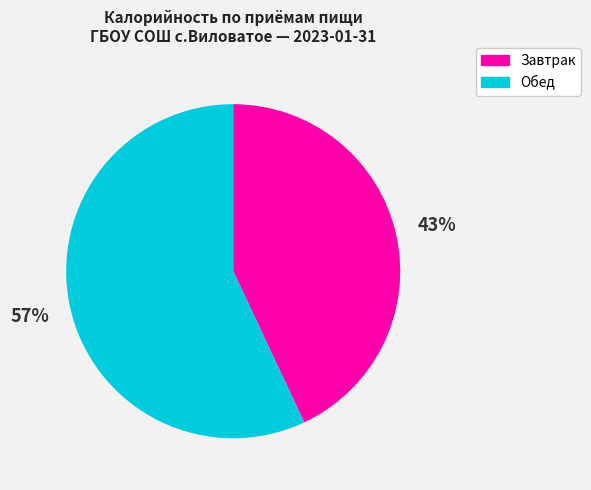

To the nearest percent, what is the average slice percentage?

50%